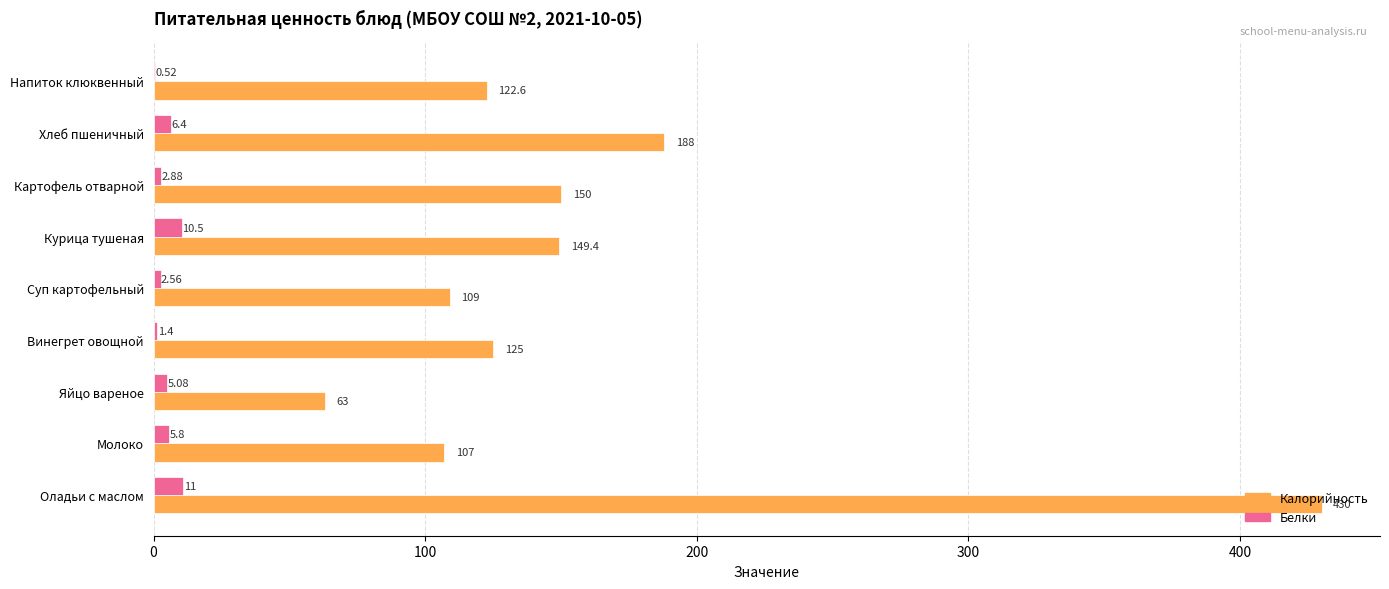

Where is Калорийность nearest to the value 246?

Хлеб пшеничный